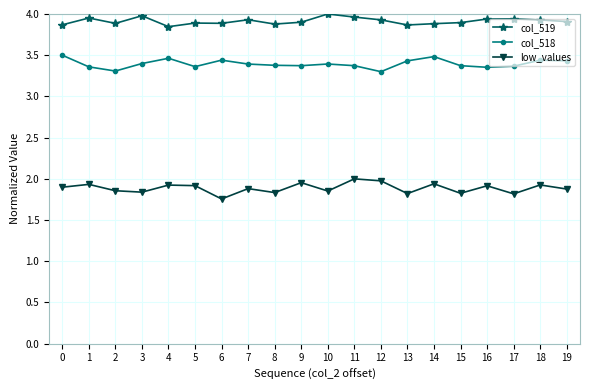

What is the spread (max minus min) of values at 15?

2.1